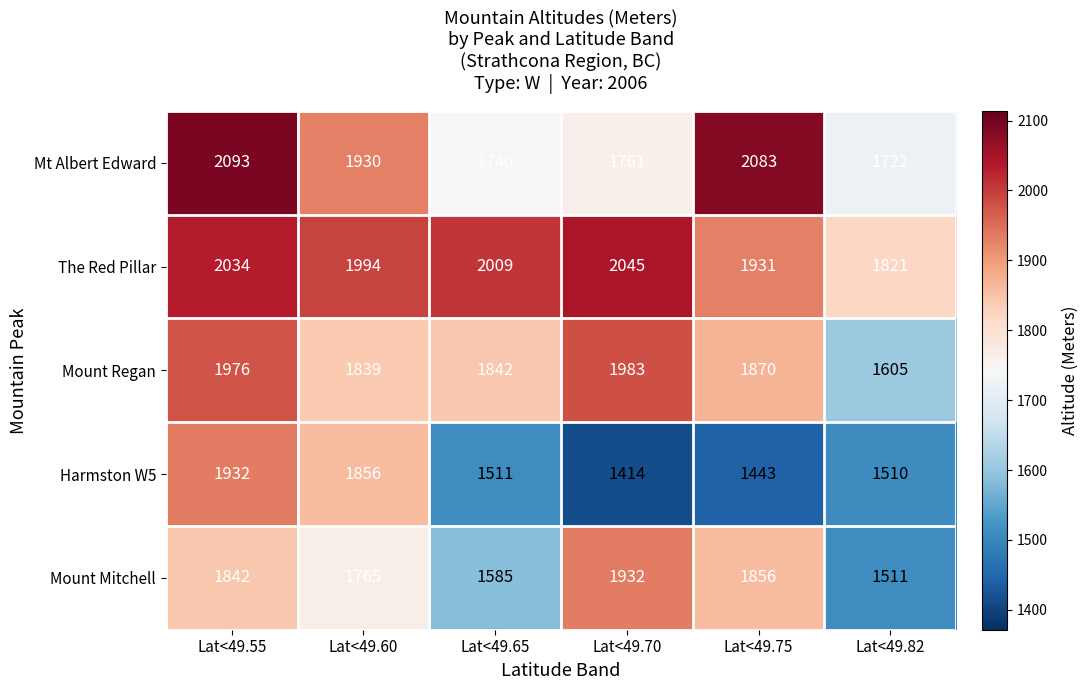

Which series has the largest total across all categories?

The Red Pillar